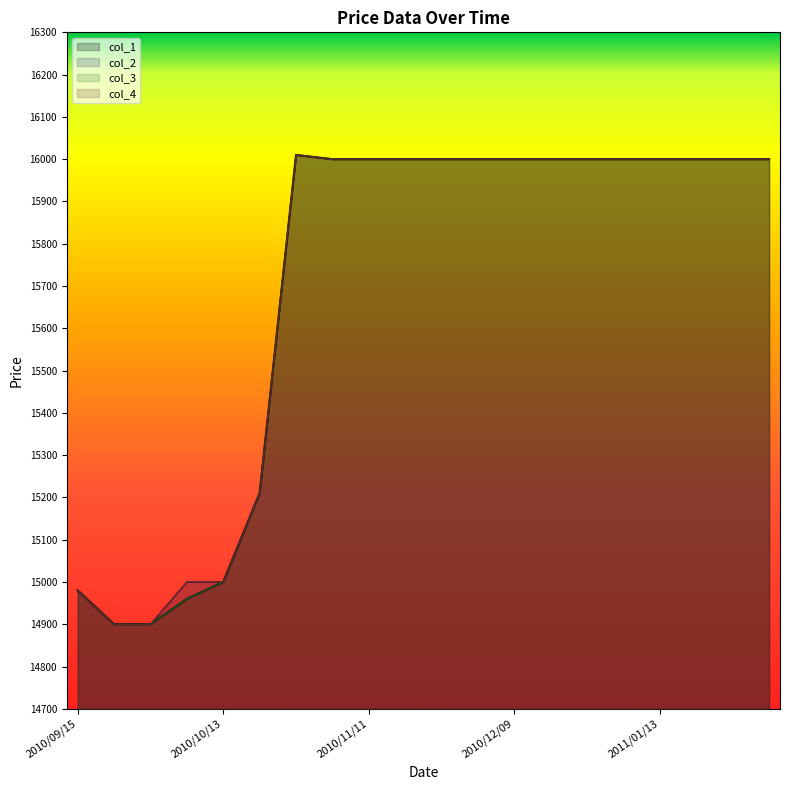

Which series has the largest total across all categories?

col_2